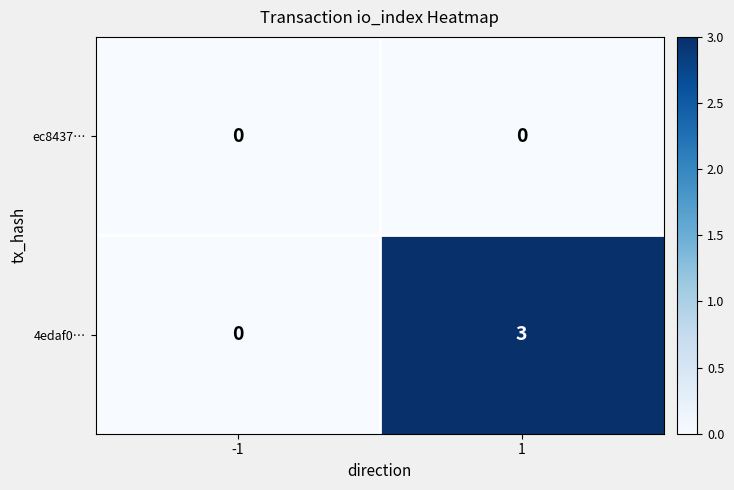

Which series has the largest total across all categories?

4edaf0…